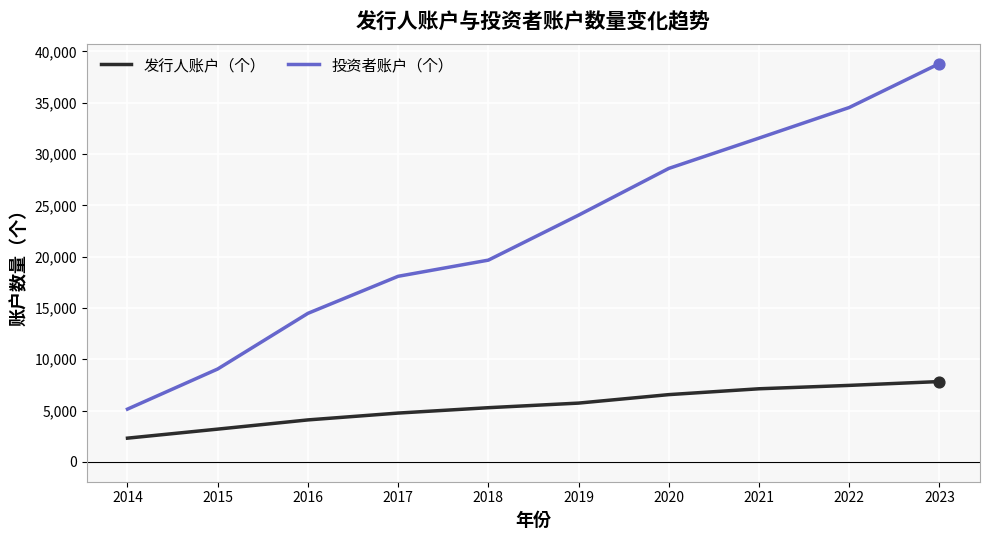

Which series changed the most between 2014 and 2016?

投资者账户（个）